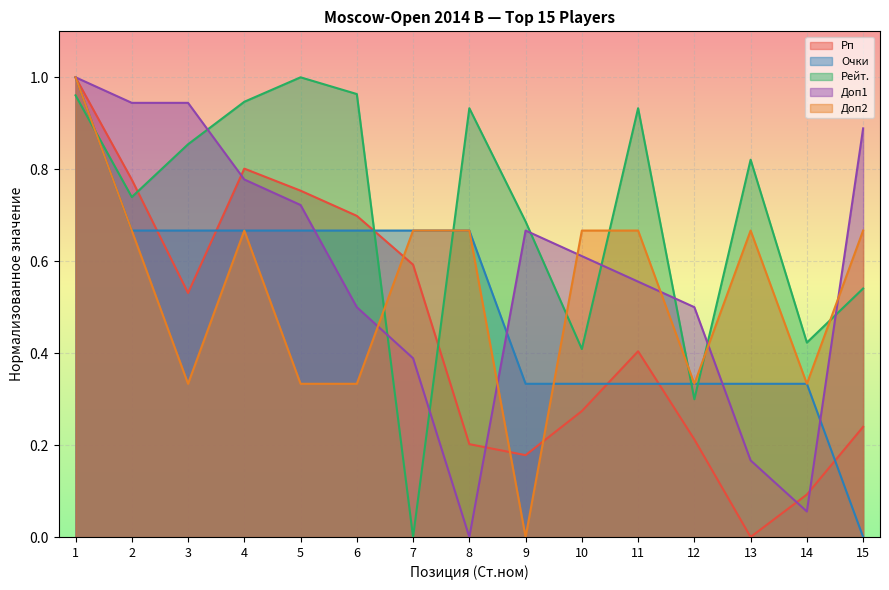

How many interior local valleys does the Рейт. series have?

5